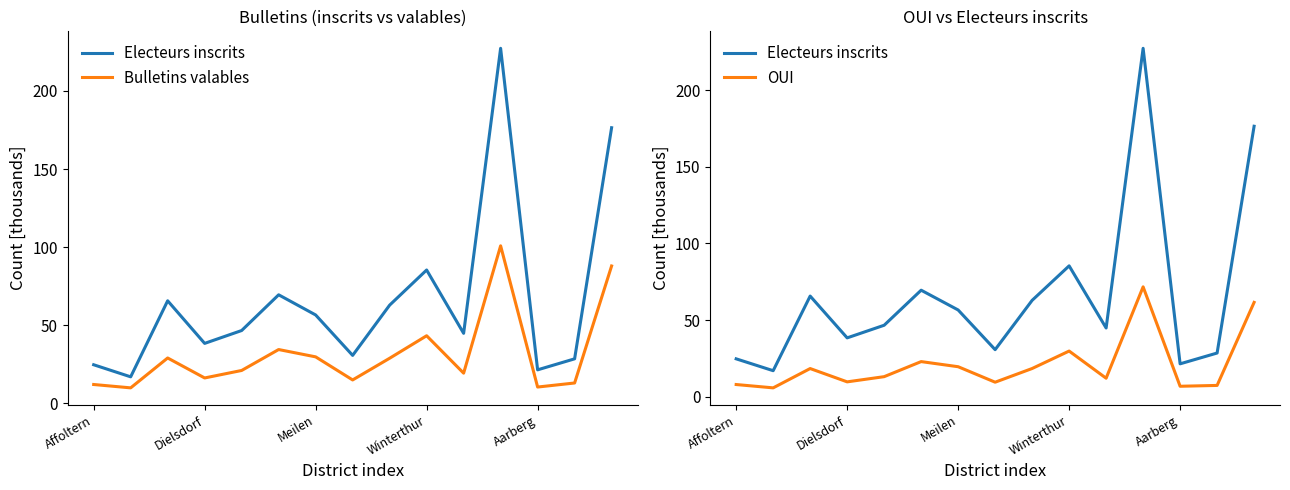

What is the minimum value shown in the chart?

5.8